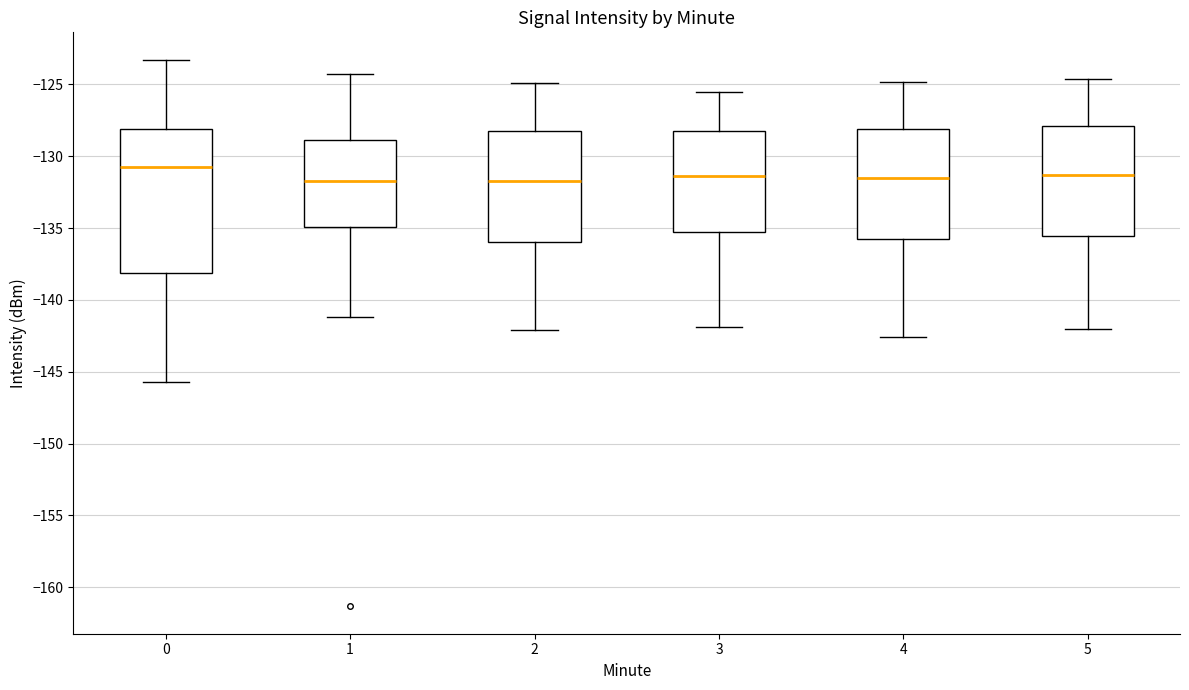

Reading left to right, transcribe this box plot: for each box, give where its median line is, the range the box spans, and where its two whiskers end, as read against the y-axis. The values are not printed on the chart, so give them approximately, as read against the axis.

0: median -131.0, box -138.0 to -128.0, whiskers -145.5 to -123.5
1: median -131.5, box -135.0 to -129.0, whiskers -141.0 to -124.5
2: median -131.5, box -136.0 to -128.0, whiskers -142.0 to -125.0
3: median -131.5, box -135.0 to -128.0, whiskers -142.0 to -125.5
4: median -131.5, box -135.5 to -128.0, whiskers -142.5 to -125.0
5: median -131.5, box -135.5 to -128.0, whiskers -142.0 to -124.5